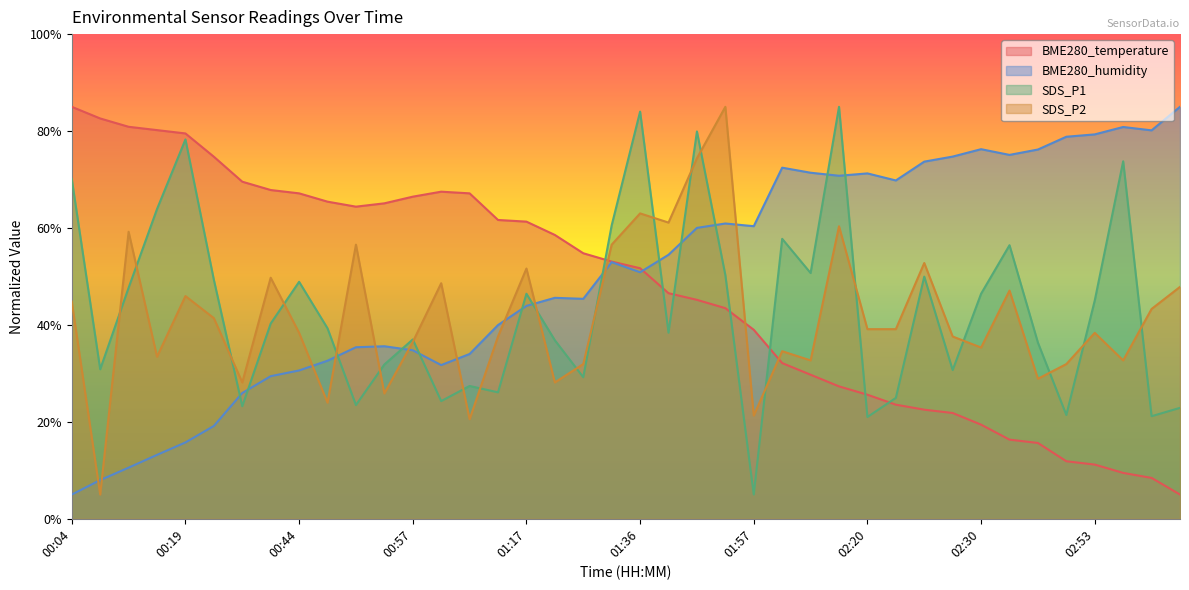

Does the chart display data point markers on the line(s)?

No